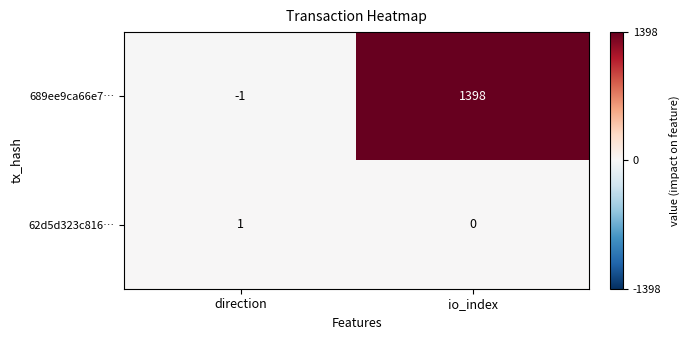

Rank the categories by 62d5d323c816… value from highest to lowest.

direction, io_index